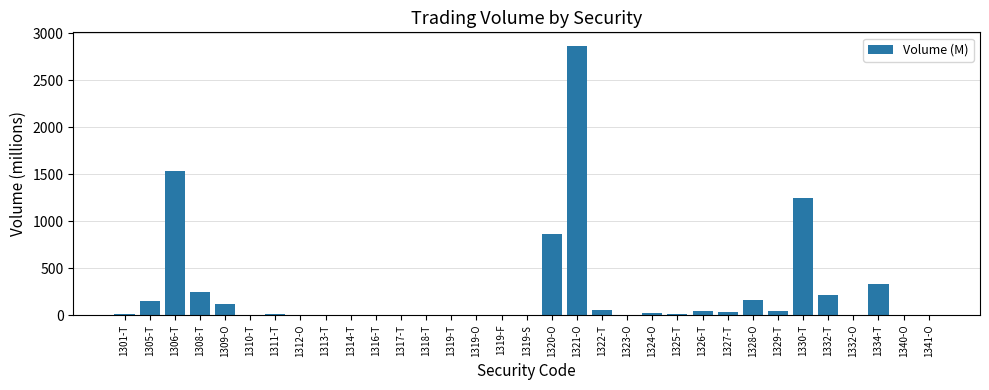

At which category does the chart reach its peak across all series?

1321-O